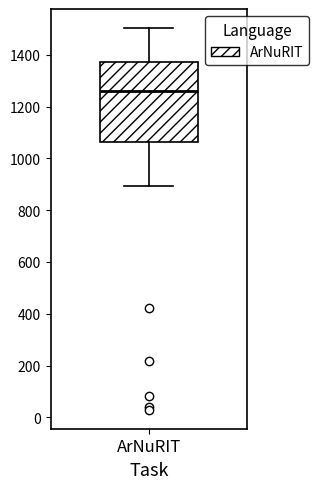

Transcribe this box plot: give where the median line is, the range the box spans, and where the two whiskers end, as read against the y-axis. The values are not printed on the chart, so give them approximately, as read against the axis.

median 1260, box 1060 to 1380, whiskers 900 to 1500